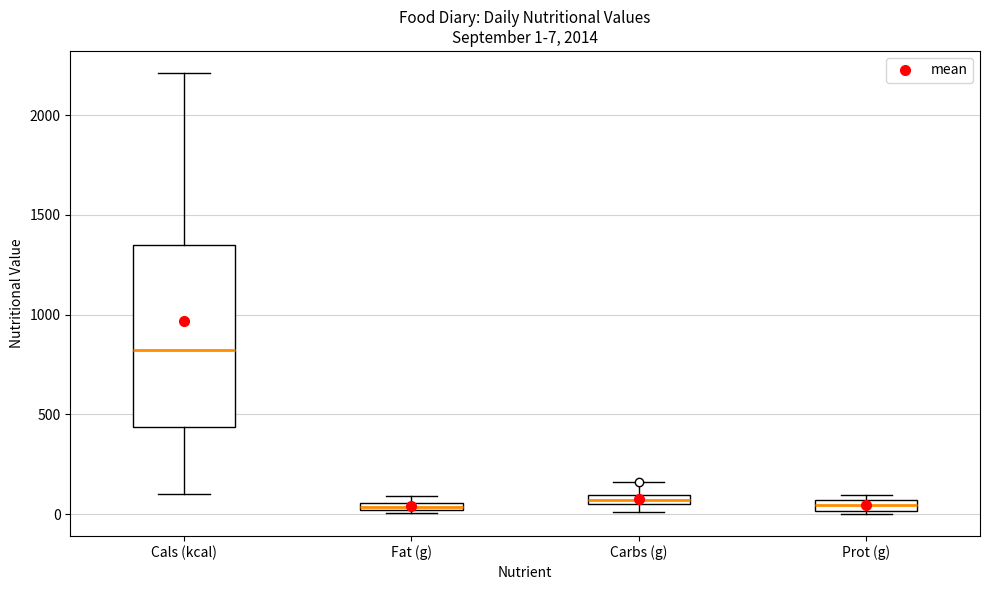

Which box is the tallest, from its lower edge to its upper edge?

Cals (kcal)